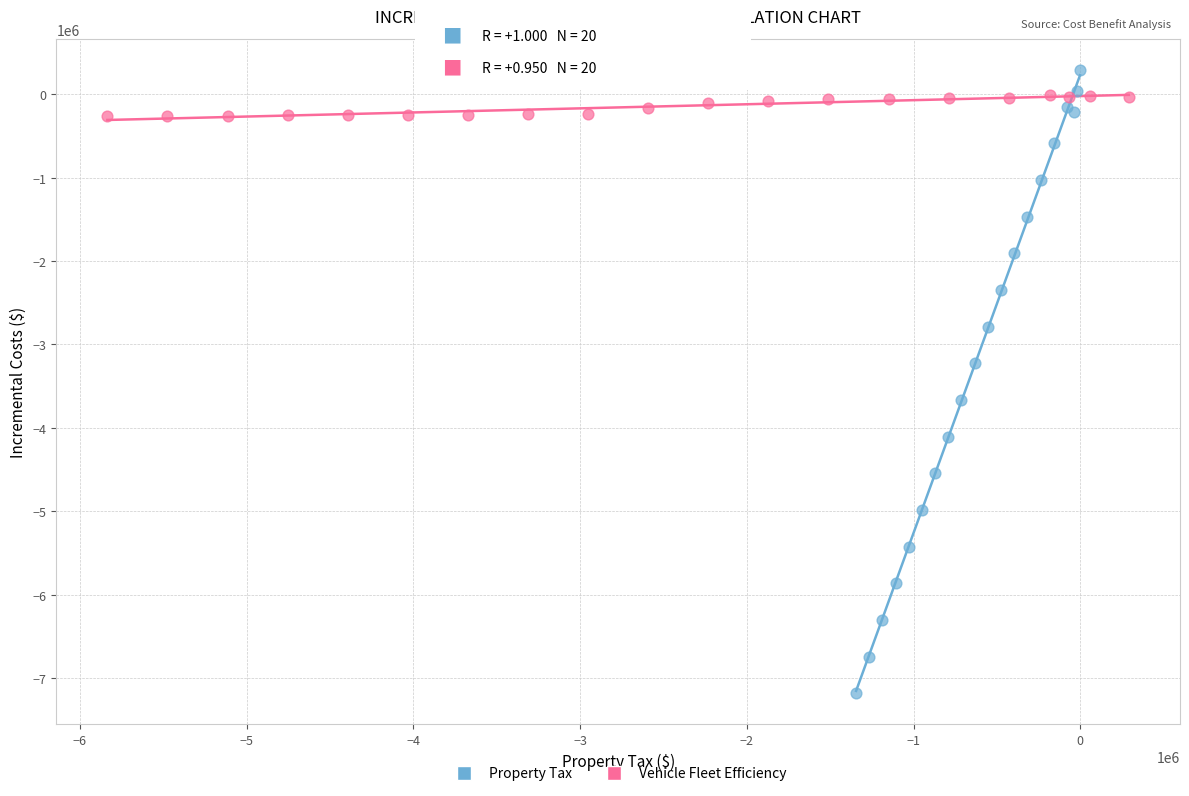

Which series contains the lowest Y value?

Property Tax